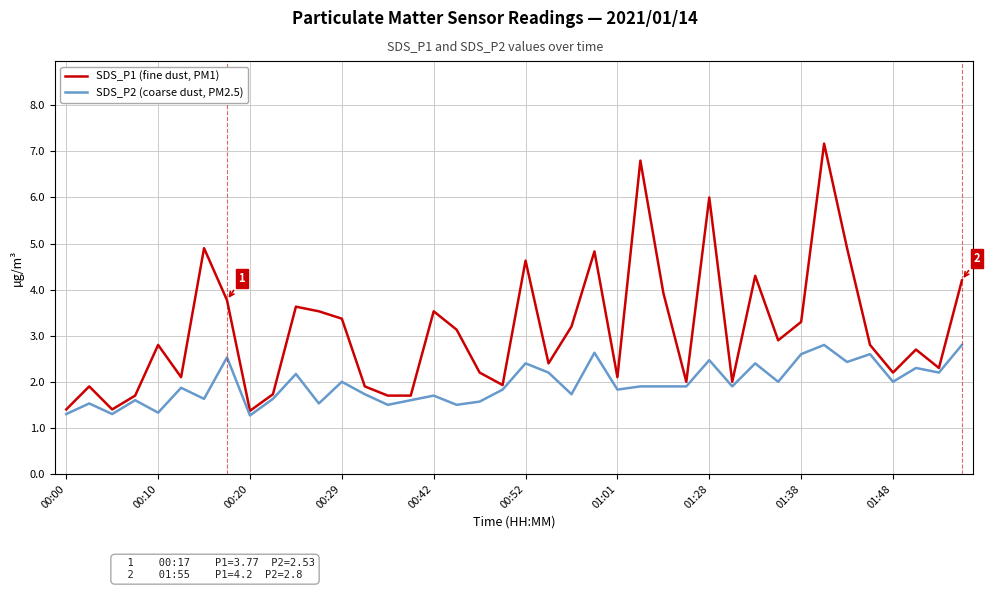

Reading left to right, transcribe all the data shown in this chart.

SDS_P1 (fine dust, PM1): 1.4	1.9	1.4	1.7	2.8	2.1	4.9	3.8	1.4	1.7	3.6	3.5	3.4	1.9	1.7	1.7	3.5	3.1	2.2	1.9	4.6	2.4	3.2	4.8	2.1	6.8	3.9	2.0	6.0	2.0	4.3	2.9	3.3	7.2	4.9	2.8	2.2	2.7	2.3	4.2
SDS_P2 (coarse dust, PM2.5): 1.3	1.5	1.3	1.6	1.3	1.9	1.6	2.5	1.3	1.6	2.2	1.5	2.0	1.7	1.5	1.6	1.7	1.5	1.6	1.8	2.4	2.2	1.7	2.6	1.8	1.9	1.9	1.9	2.5	1.9	2.4	2.0	2.6	2.8	2.4	2.6	2.0	2.3	2.2	2.8